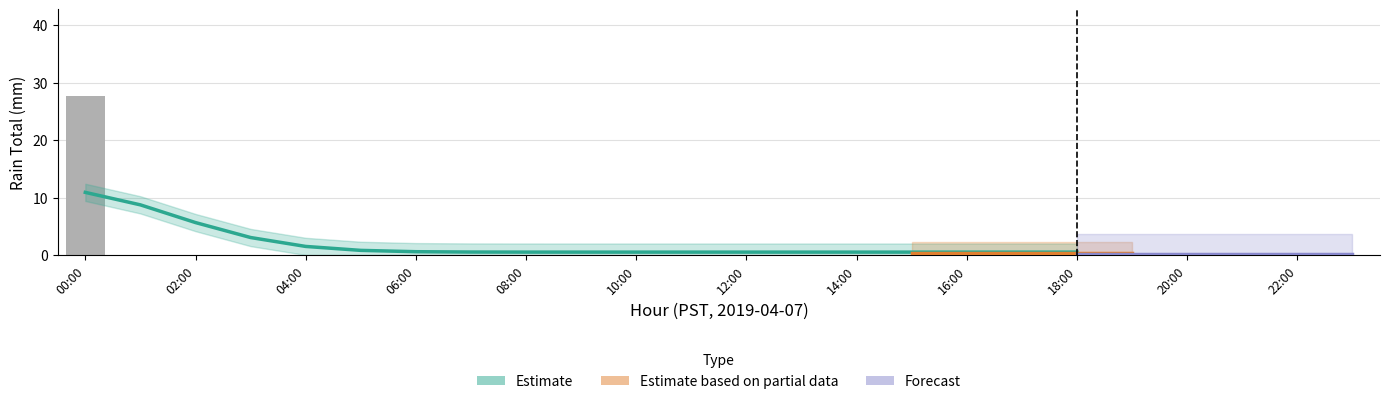

Rank the series at 16 from highest to lowest value.

Estimate, Estimate based on partial data, Forecast